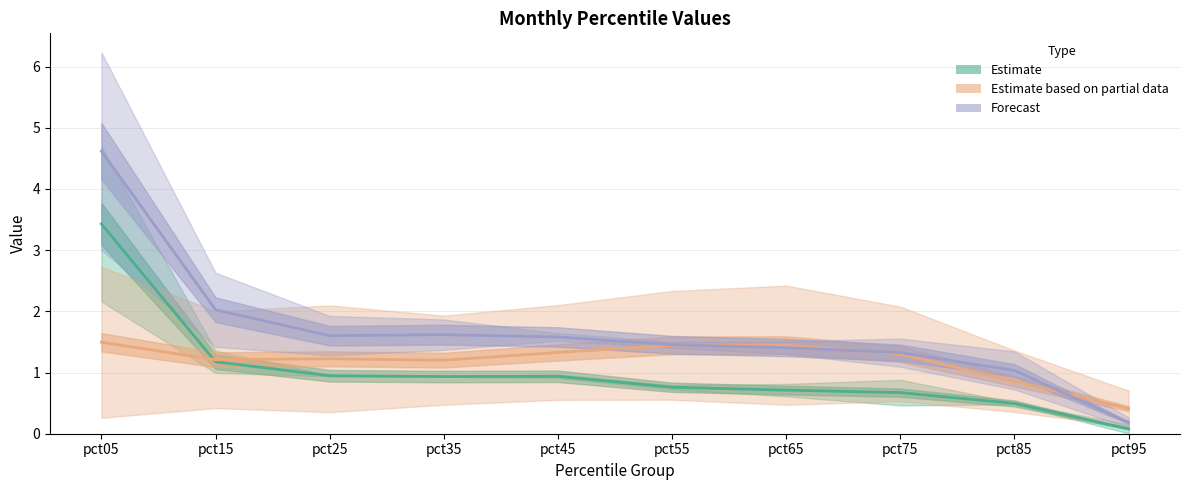

At which label does Estimate based on partial data (mid) reach its peak?

pct05